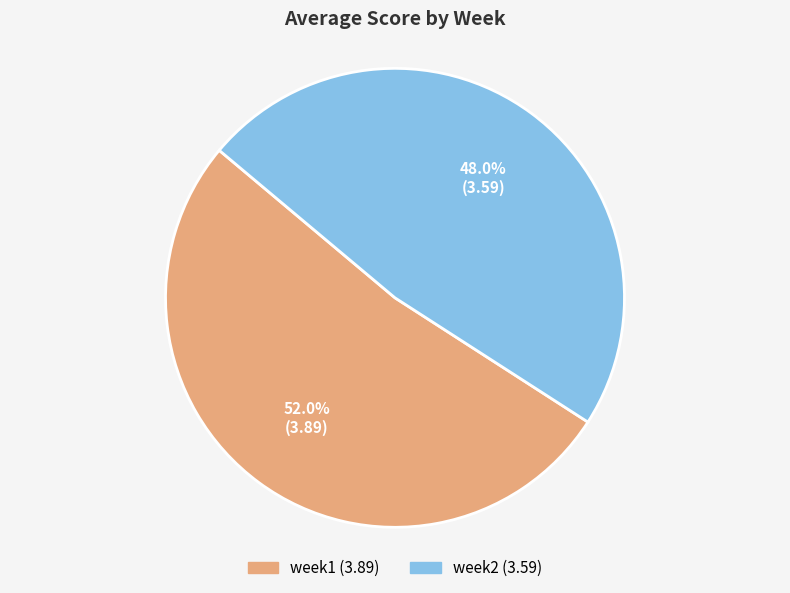

Is there a majority slice in this chart?

Yes